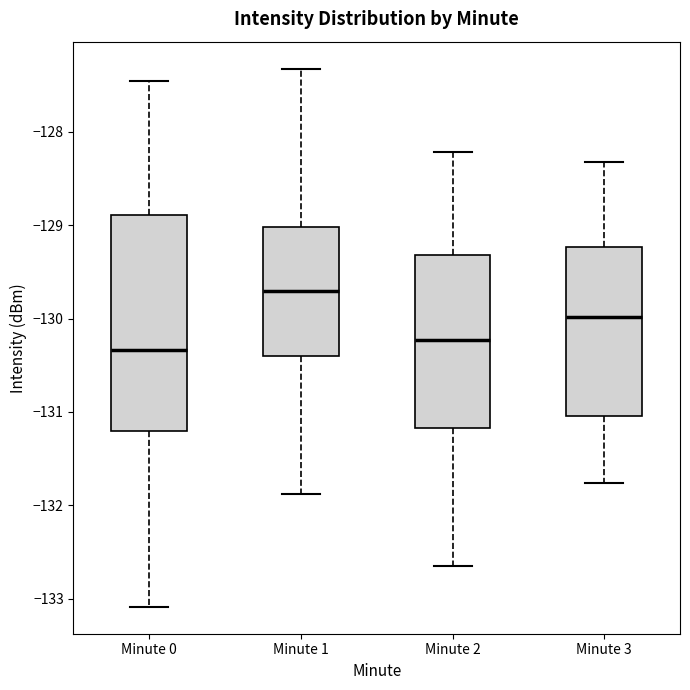

Reading left to right, transcribe this box plot: for each box, give where its median line is, the range the box spans, and where its two whiskers end, as read against the y-axis. The values are not printed on the chart, so give them approximately, as read against the axis.

Minute 0: median -130.3, box -131.2 to -128.9, whiskers -133.1 to -127.5
Minute 1: median -129.7, box -130.4 to -129.0, whiskers -131.9 to -127.3
Minute 2: median -130.2, box -131.2 to -129.3, whiskers -132.7 to -128.2
Minute 3: median -130.0, box -131.0 to -129.2, whiskers -131.8 to -128.3